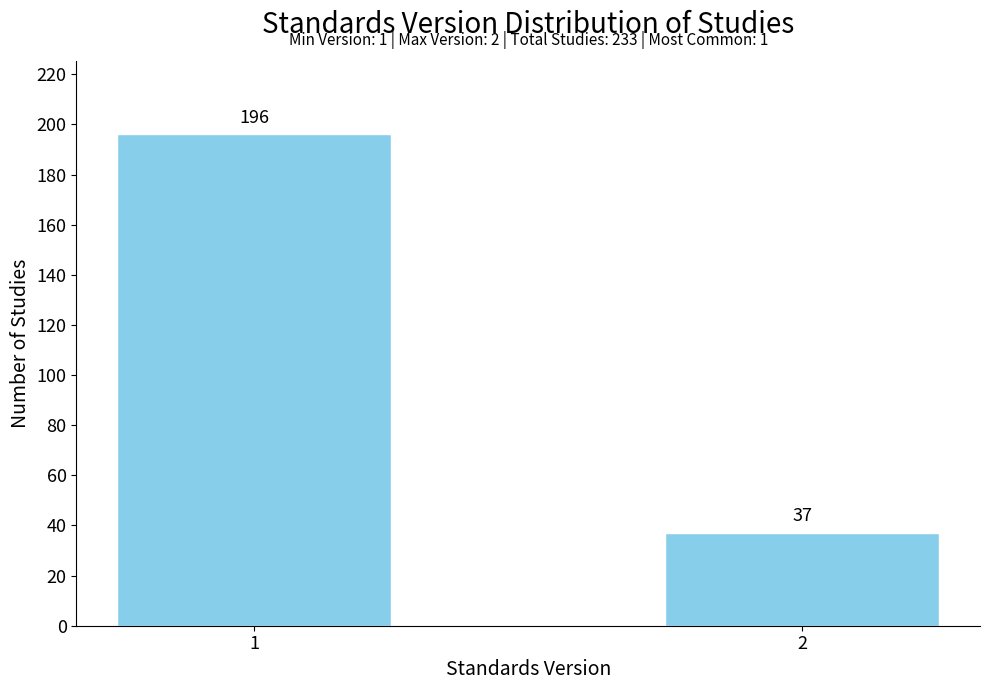

Reading right to left, transcribe all the data shown in this chart.

37	196